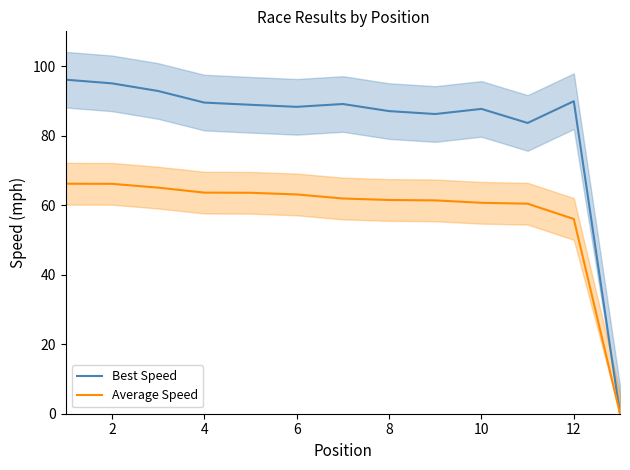

Reading left to right, what are all the values shown in this chart?

Best Speed: 96.1	95.0	92.8	89.5	88.9	88.3	89.1	87.1	86.2	87.7	83.6	89.9	0.0
Average Speed: 66.2	66.1	65.0	63.6	63.6	63.1	61.9	61.5	61.4	60.7	60.4	56.0	0.0